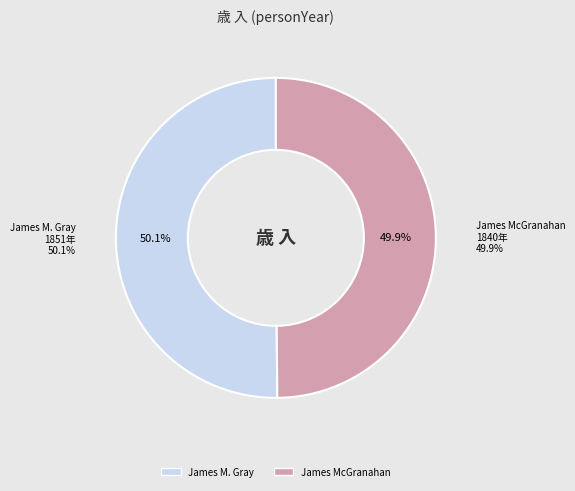

Which has a higher value, James McGranahan or James M. Gray?

James M. Gray